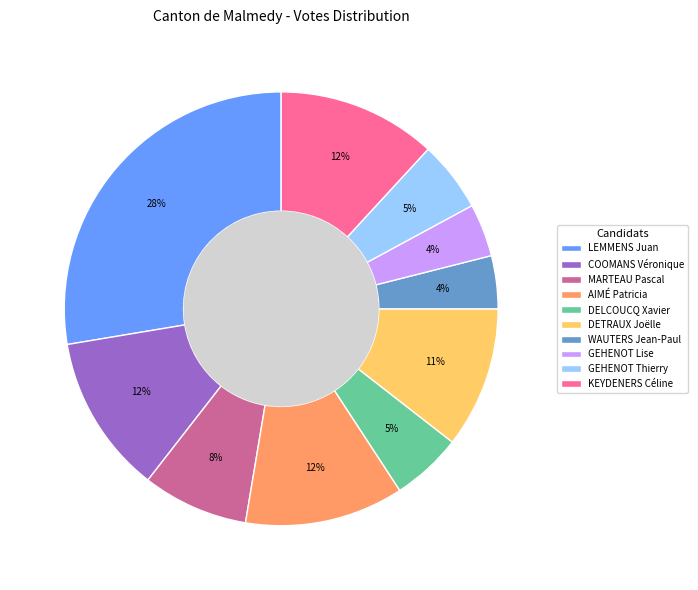

Does GEHENOT Lise account for over 50% of the chart?

No